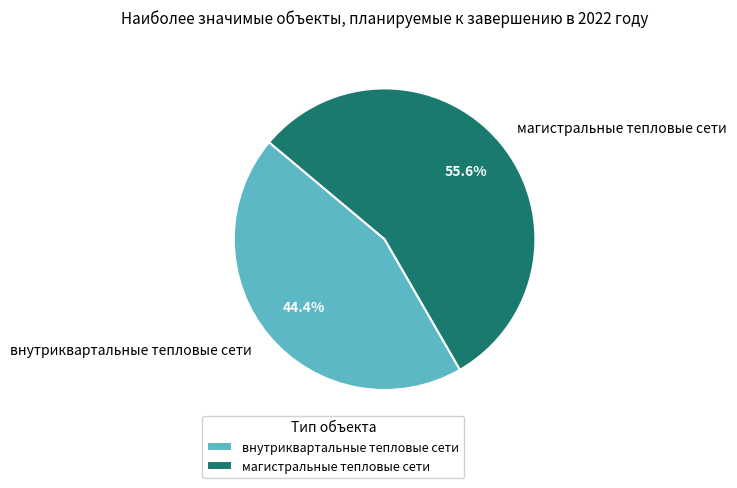

What portion of the pie excludes внутриквартальные тепловые сети?

55.6%